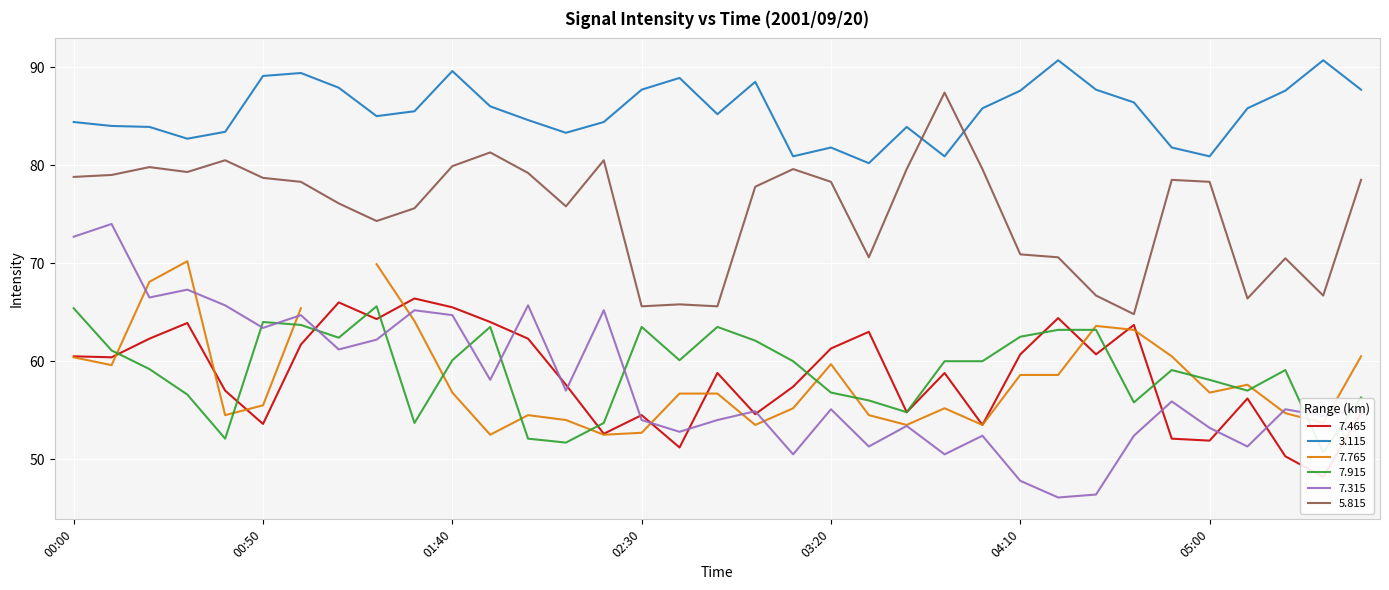

Read the   7.315 value at 02:40.

52.8